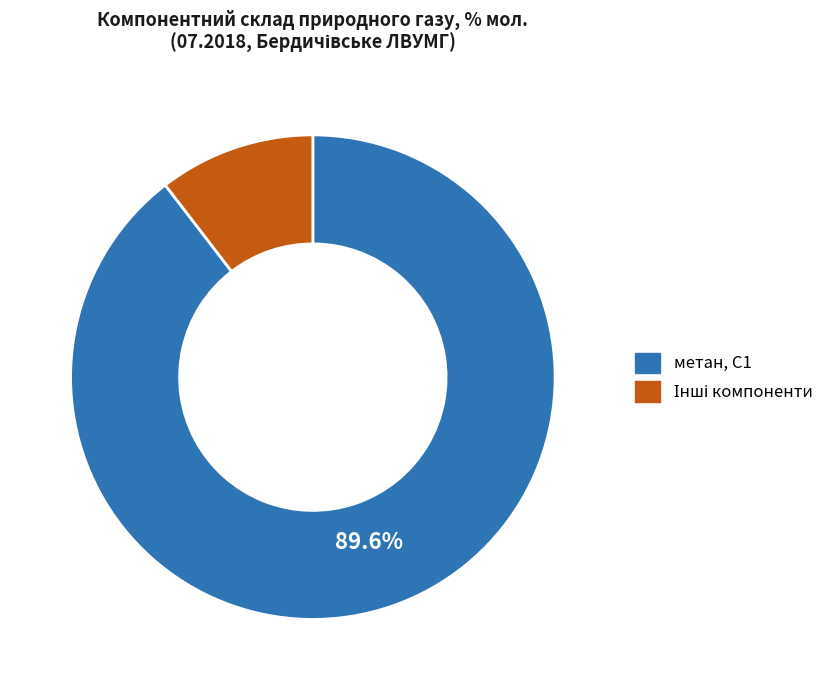

Is there a majority slice in this chart?

Yes